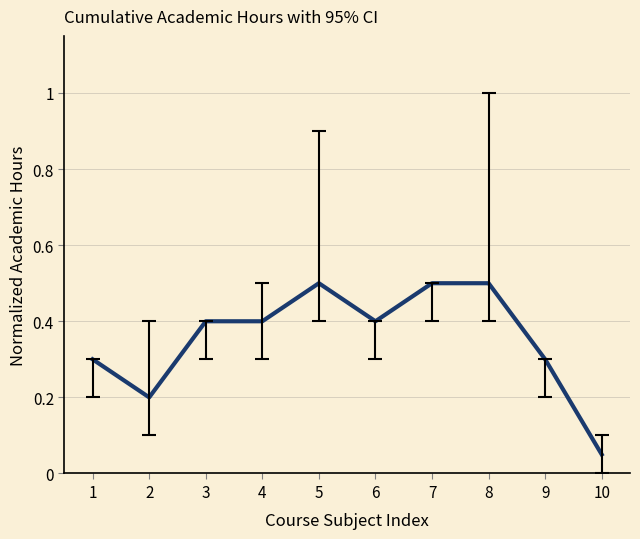

True or false: there are more than 0 points higher than both neighbors.

True